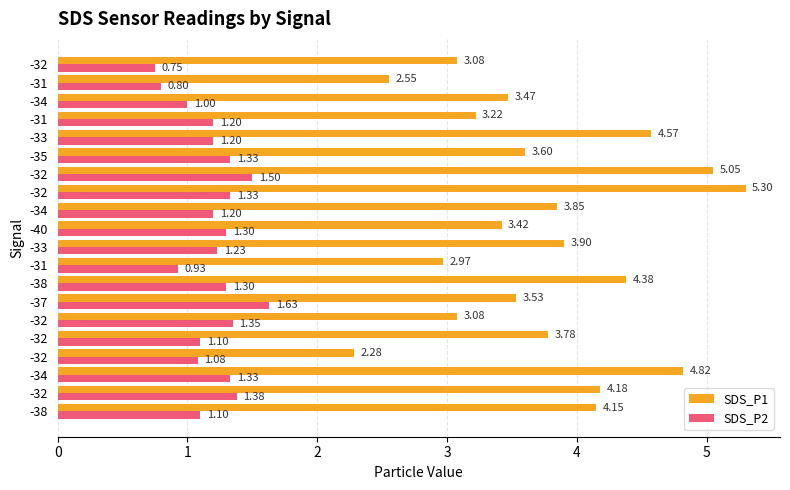

What are all the series names shown in the legend?

SDS_P1, SDS_P2